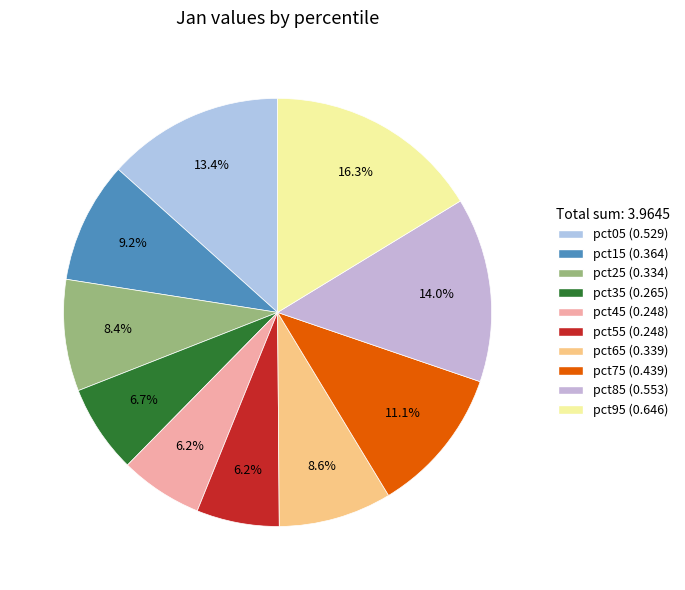

To the nearest percent, what is the difference between the largest and smallest slice percentages?

10%